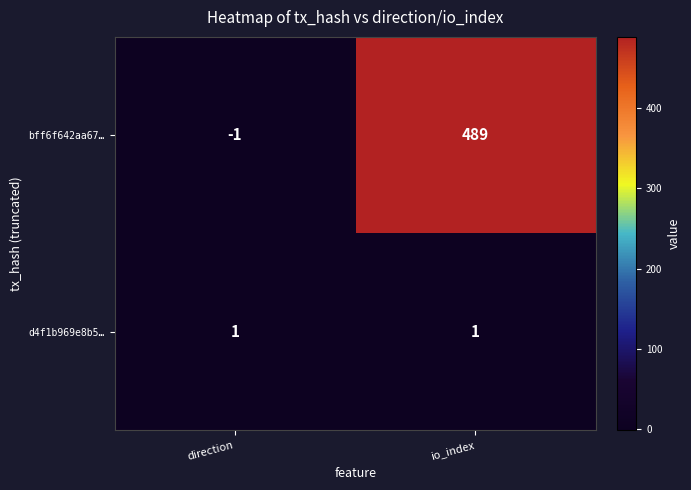

Which series changed the most between direction and io_index?

bff6f642aa67…